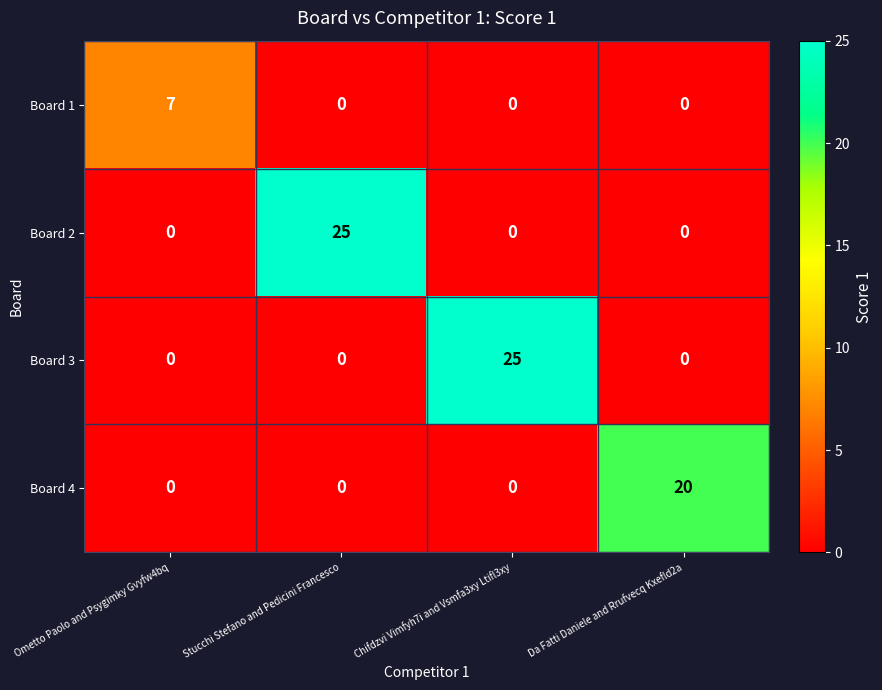

What is the spread (max minus min) of values at Chifdzvi Vimfyh7i and Vsmfa3xy Ltifl3xy?

25